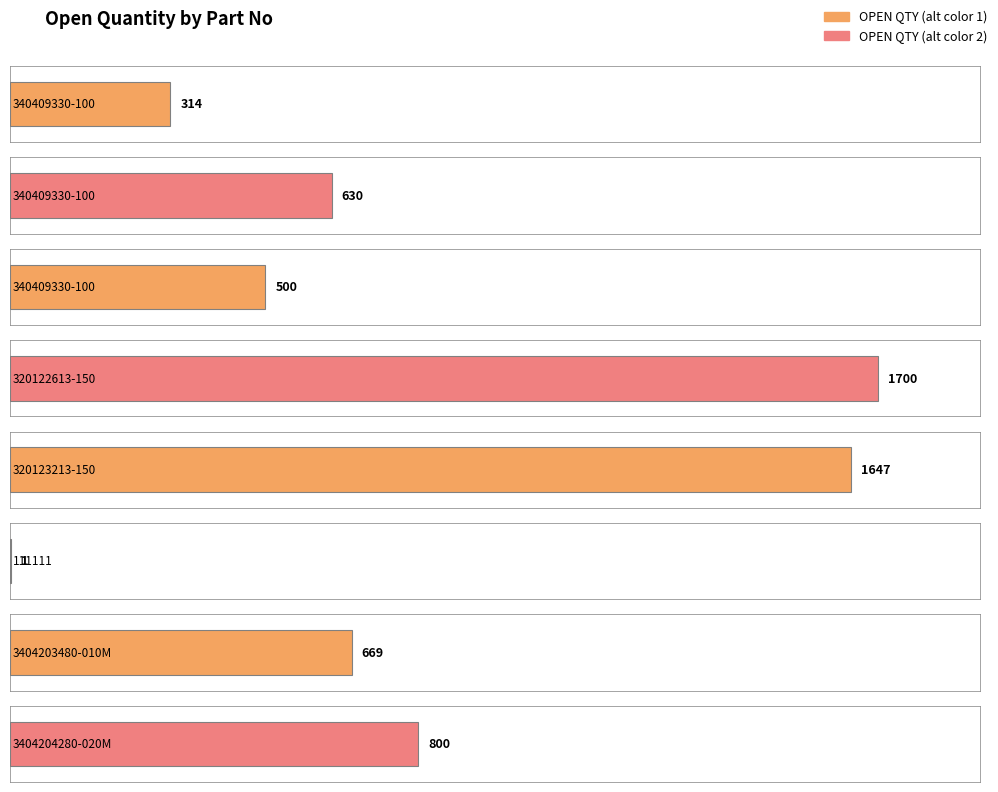

List the labels in order of value, smallest first.

111111, 340409330-100
(DO:4959302982), 340409330-100
(DO:4959362826), 340409330-100
(DO:4959313667), 3404203480-010M, 3404204280-020M, 320123213-150, 320122613-150